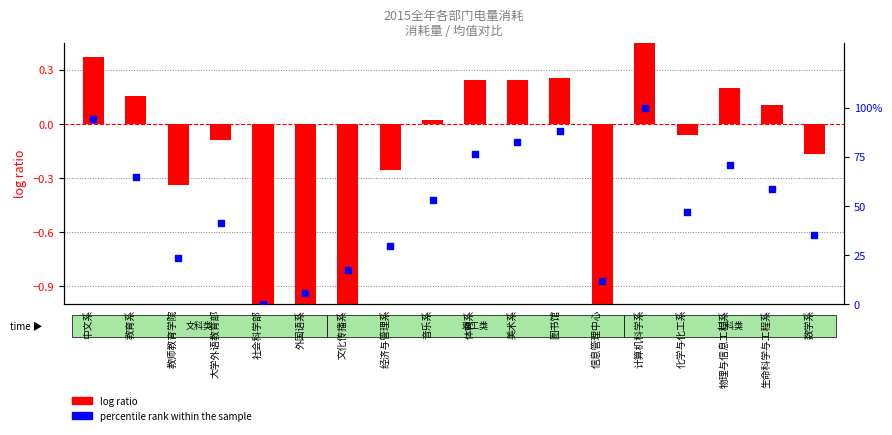

Which series reaches the minimum Y coordinate?

log ratio